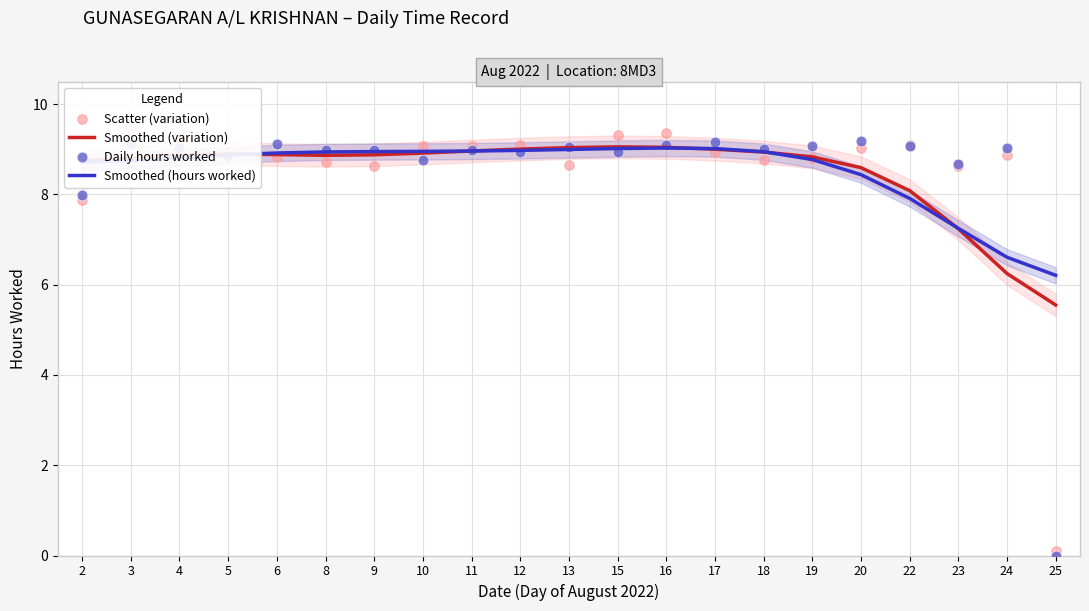

Which series contains the lowest Y value?

Daily hours worked